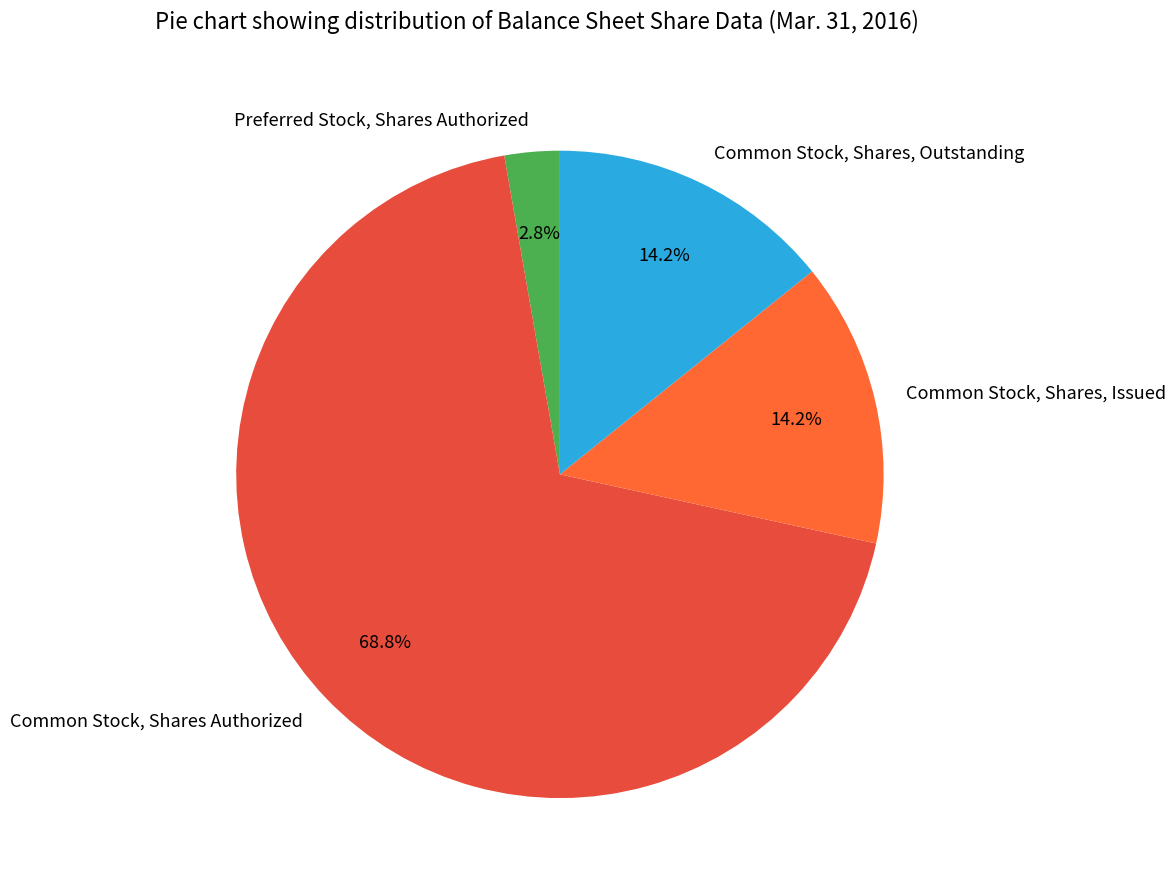

To the nearest percent, what percentage of the pie is Preferred Stock, Shares Authorized?

3%